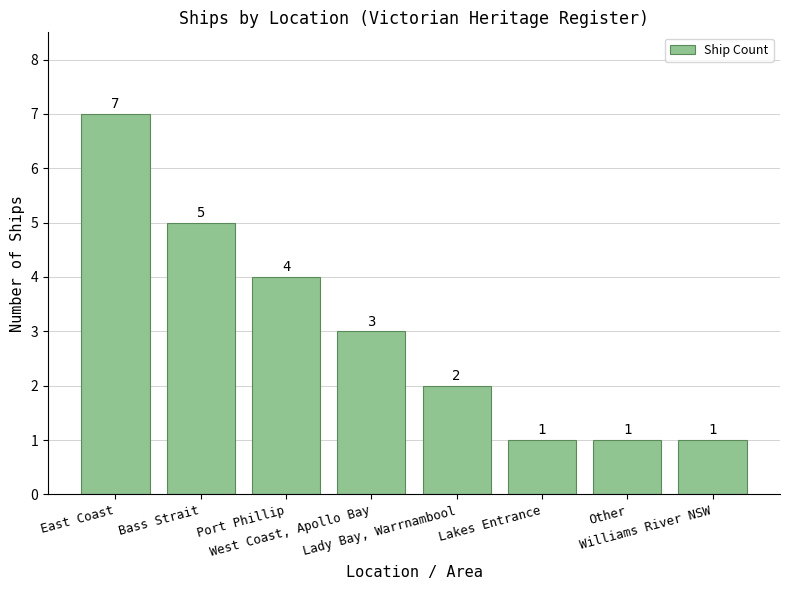

The value at Other is 1. True or false?

True